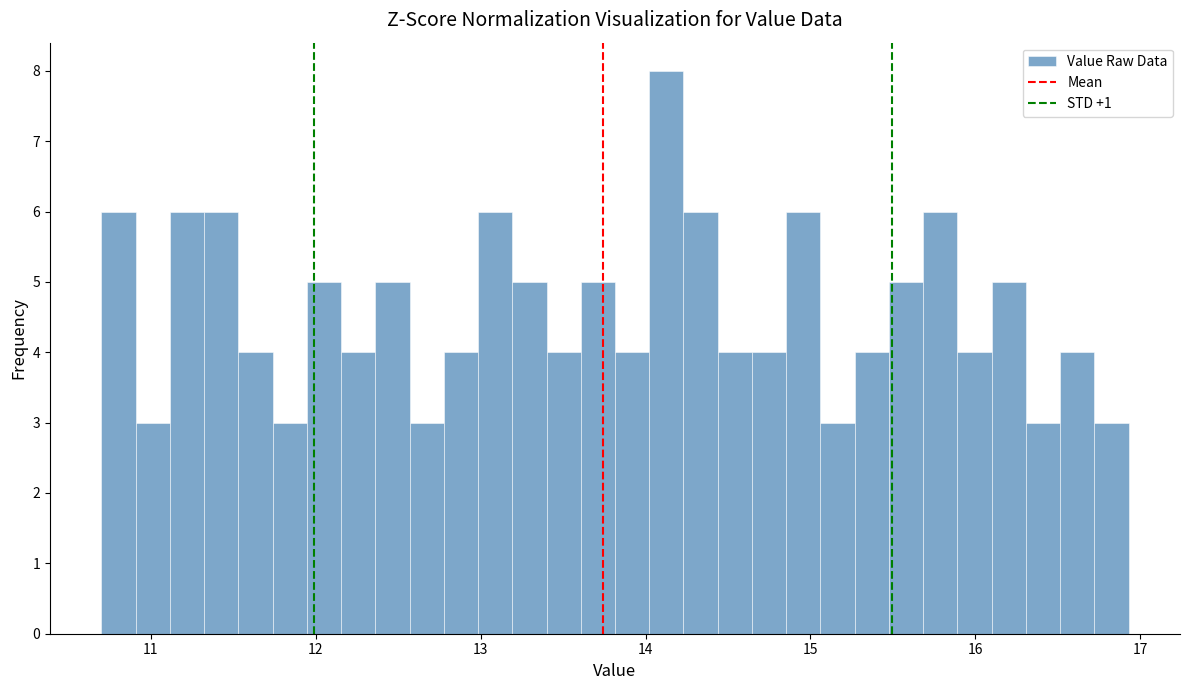

Read against the x-axis, roughly where is the centre of the tallest bar?

14.1